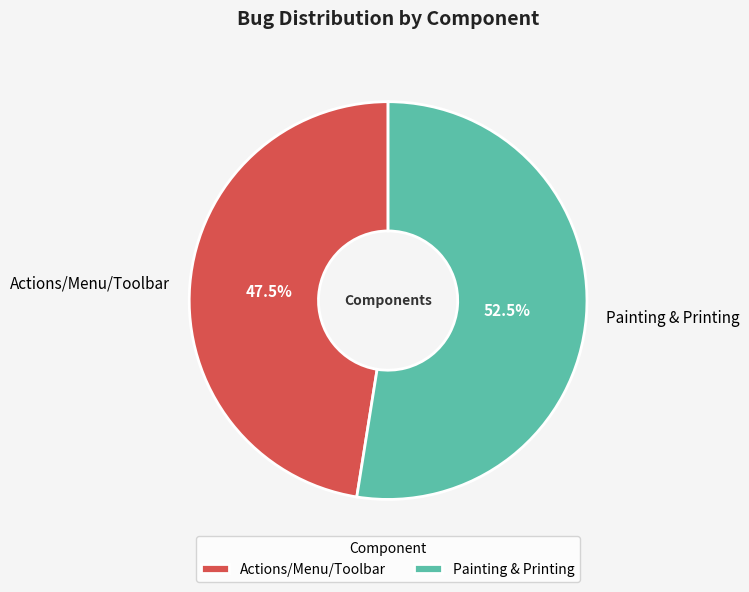

Is there a majority slice in this chart?

Yes